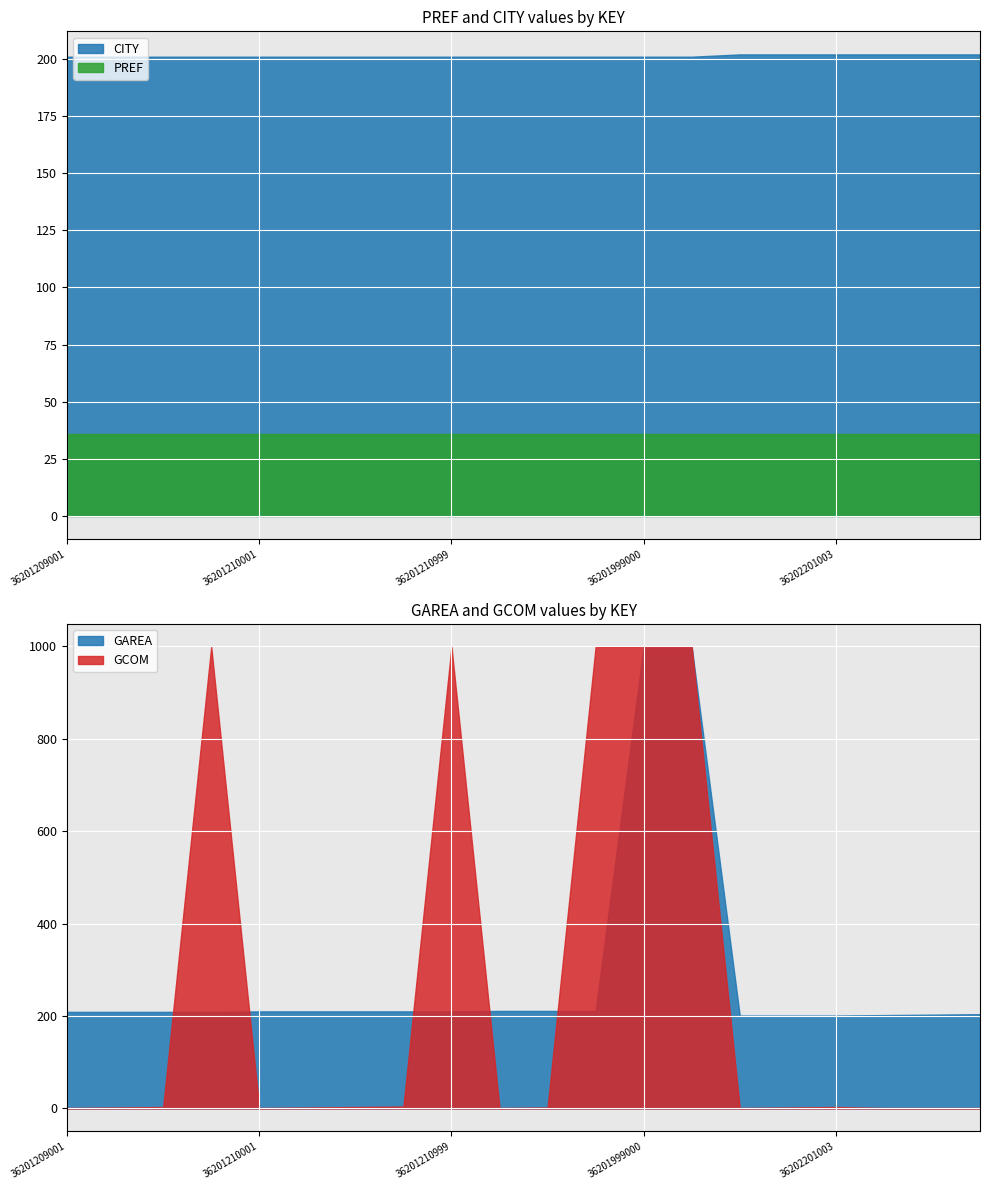

At which label does GAREA first exceed 210?

36201211001